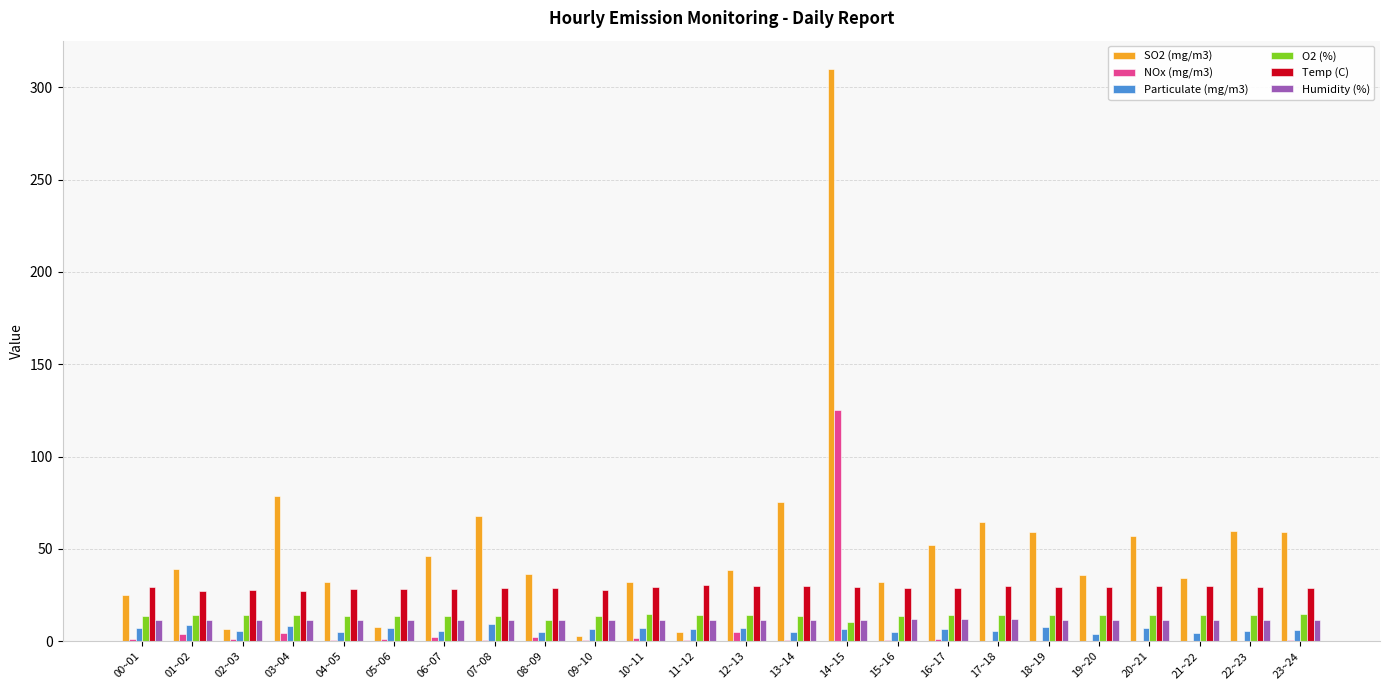

The Humidity (%) series shows 11.5 at 06~07. True or false?

True